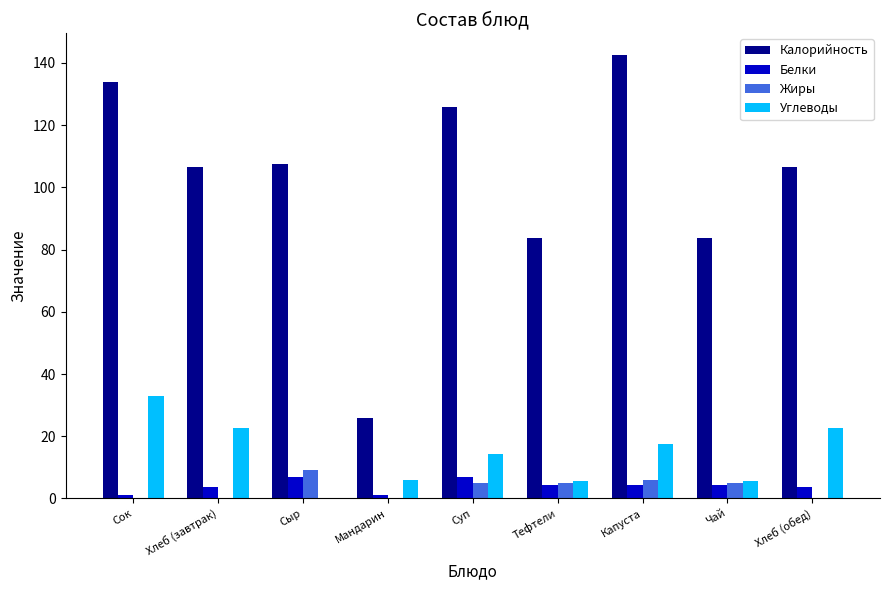

What is the total value across all series at Тефтели?

98.4